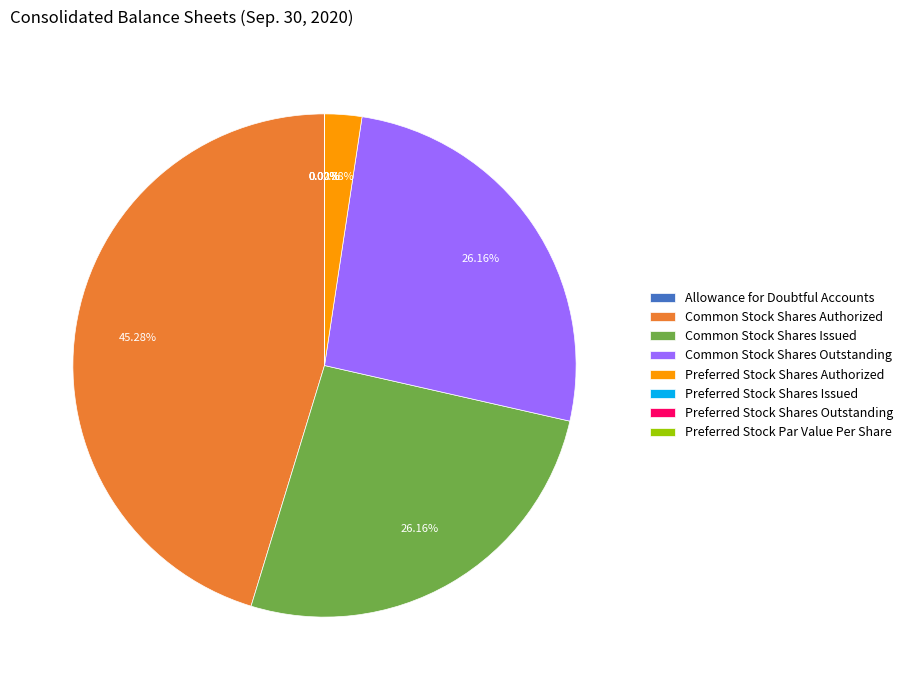

To the nearest percent, what percentage of the pie is Preferred Stock Shares Authorized?

2%